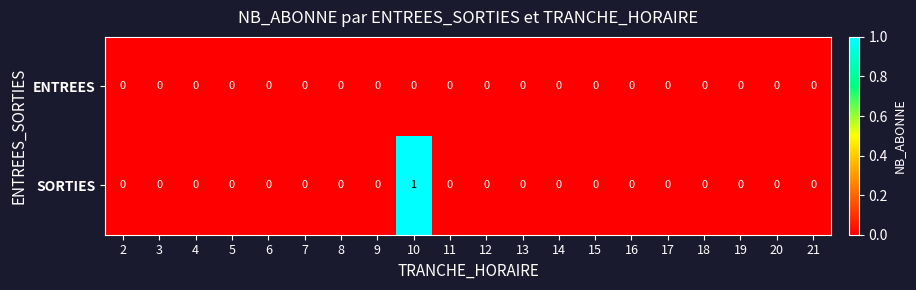

List the series in order of their peak value, lowest first.

ENTREES, SORTIES